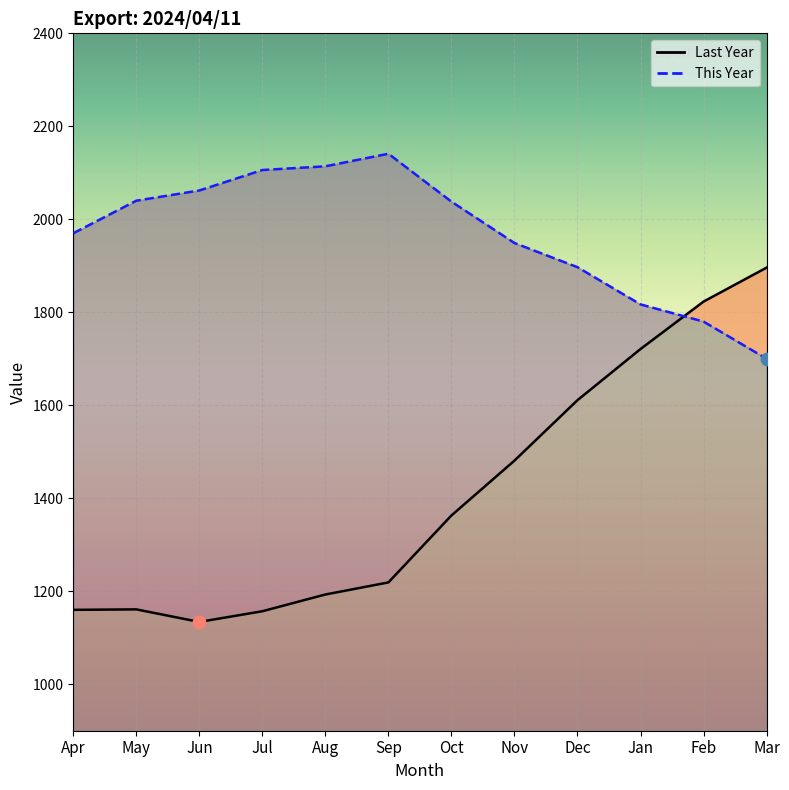

Is the value of This Year at Feb greater than the value of Last Year at Dec?

Yes